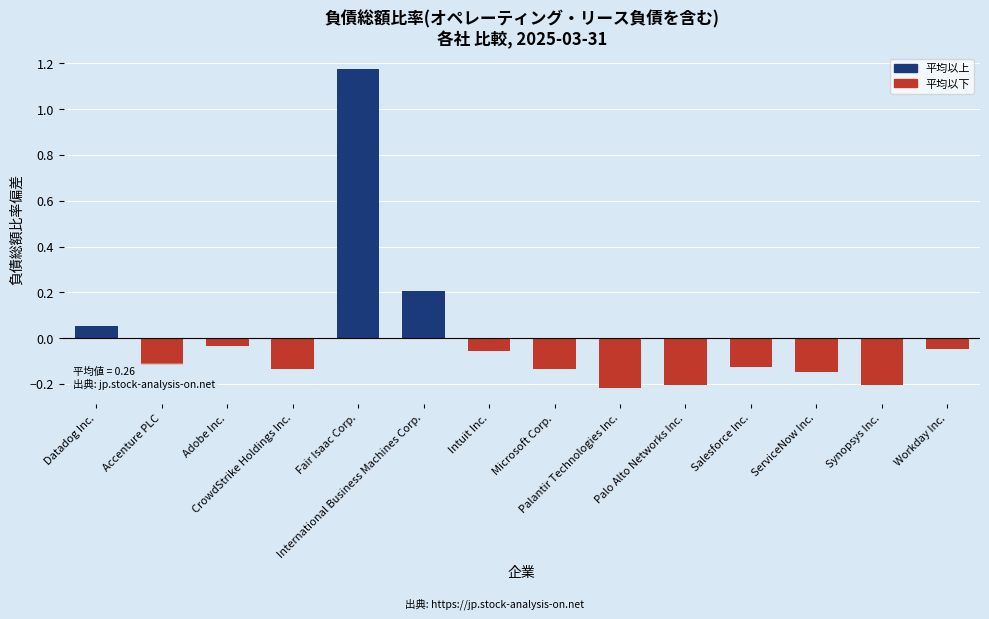

Where does the data first go above 0?

Datadog Inc.